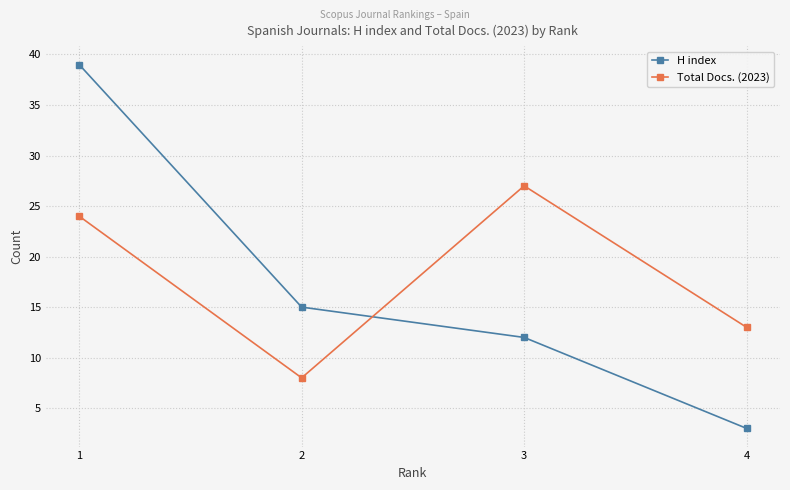

What is the spread (max minus min) of values at 3?

15